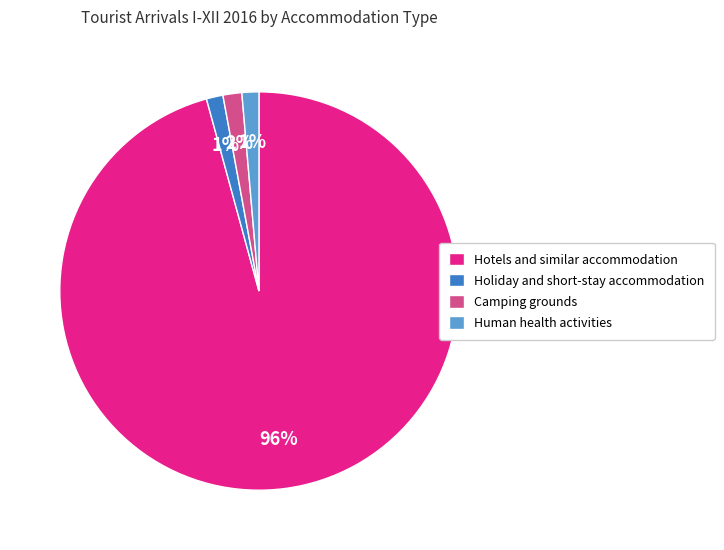

To the nearest percent, what is the average slice percentage?

25%